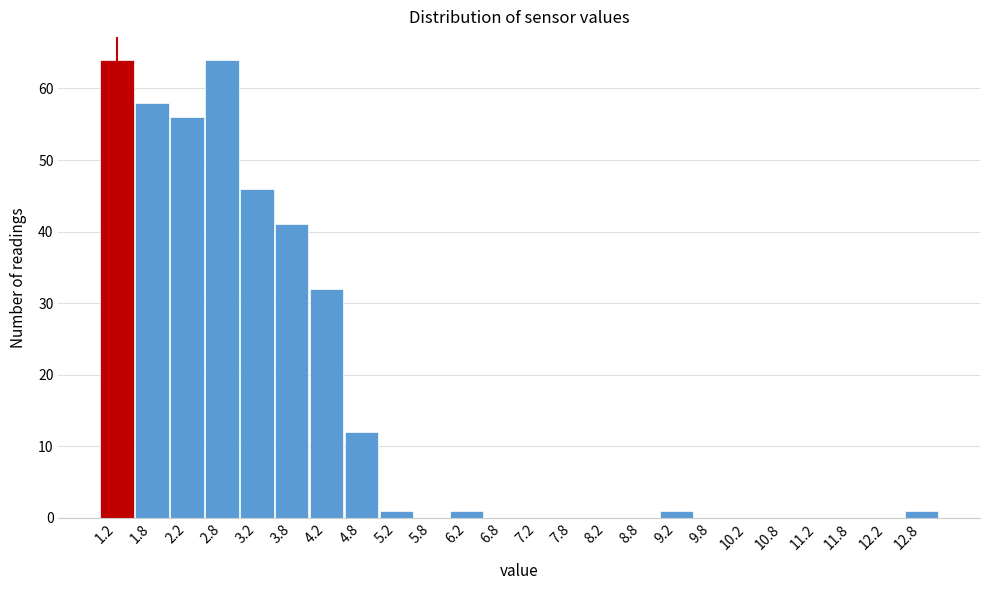

How tall is the bar that spans 5.0 to 5.5 on the x-axis? The values are not printed on the chart, so give them approximately, as read against the axis.

1